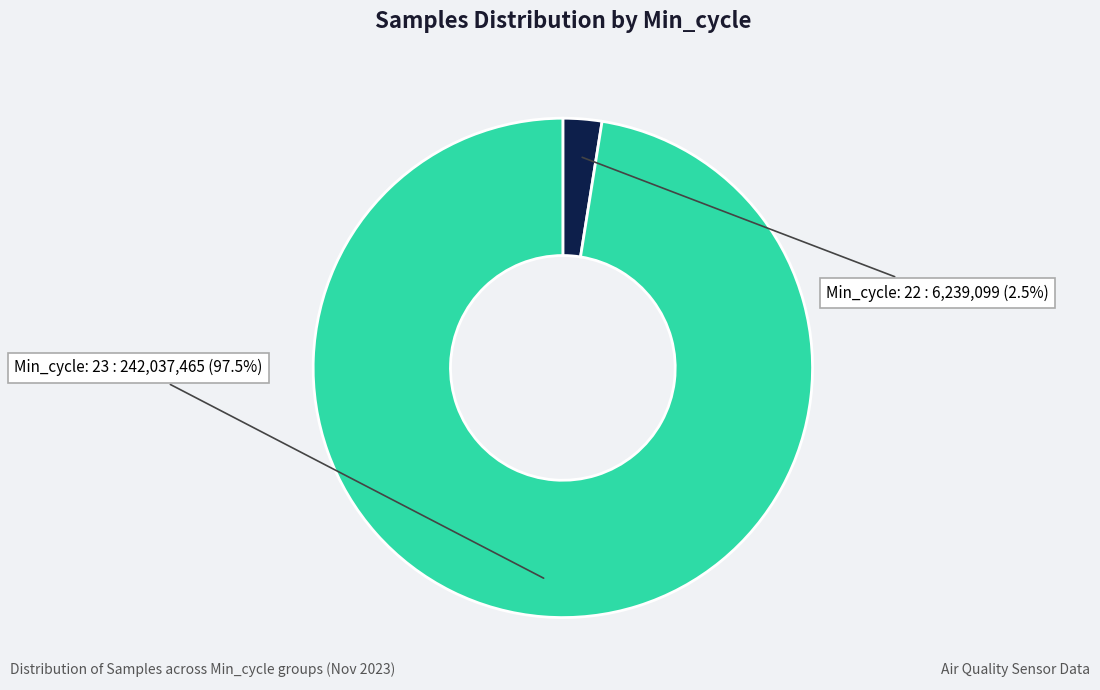

How many slices are in this pie chart?

2